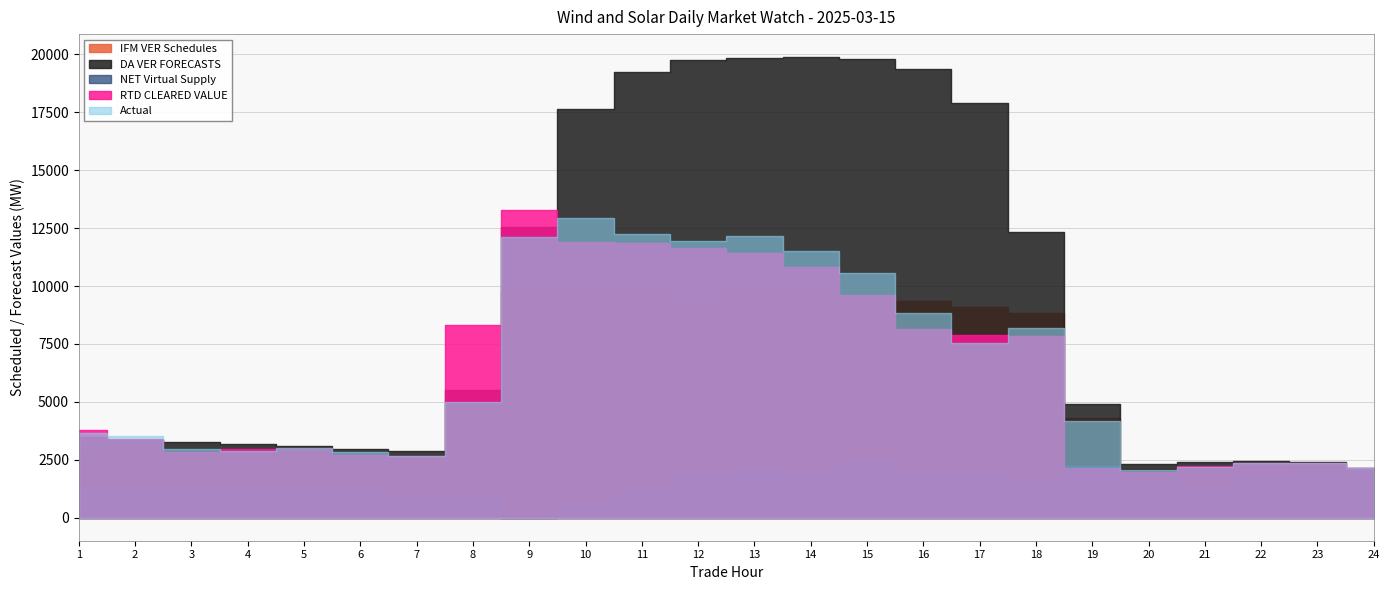

The value of NET Virtual Supply at 13 is 3498.9. True or false?

False